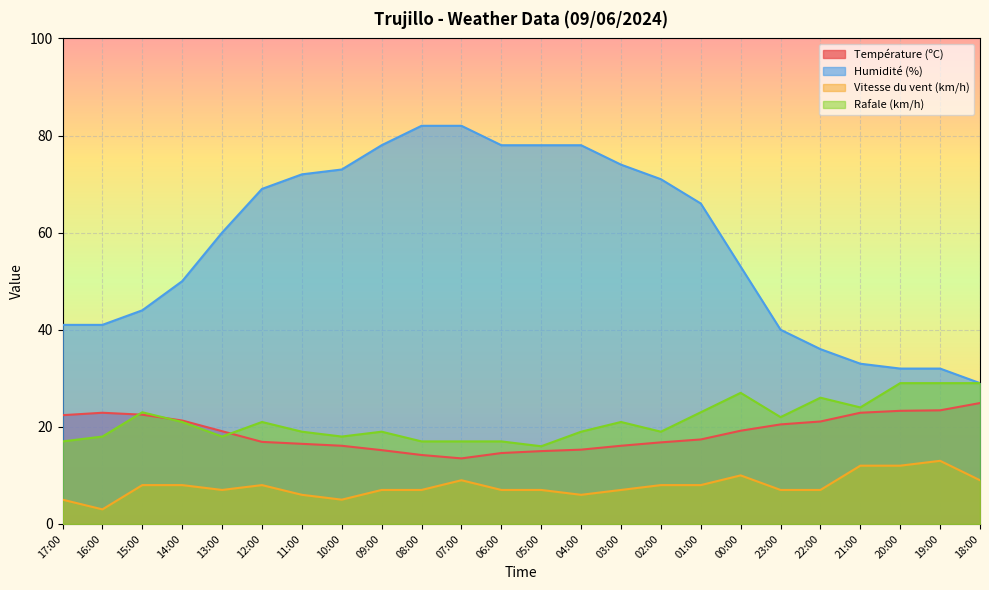

How many lines are shown in the chart?

4